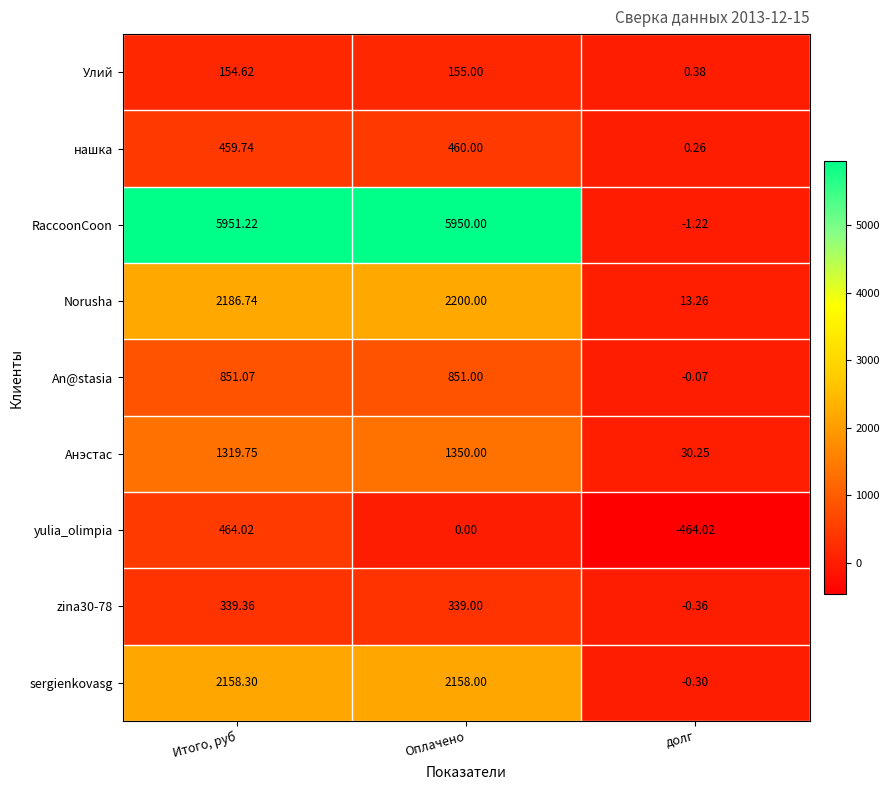

Between Оплачено and долг, which series saw the biggest shift?

RaccoonCoon